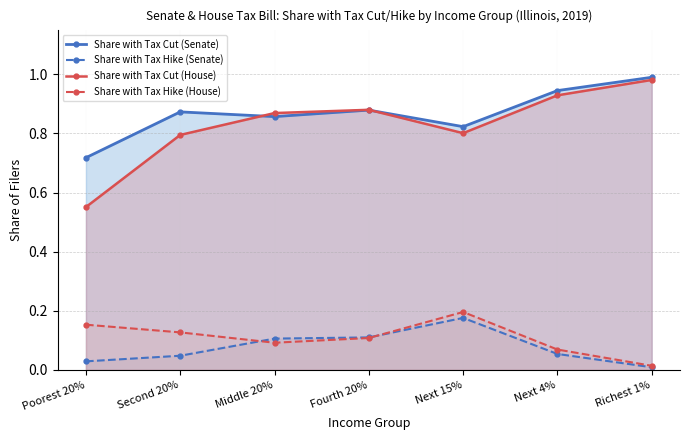

What is the total value across all series at Richest 1%?

2.0